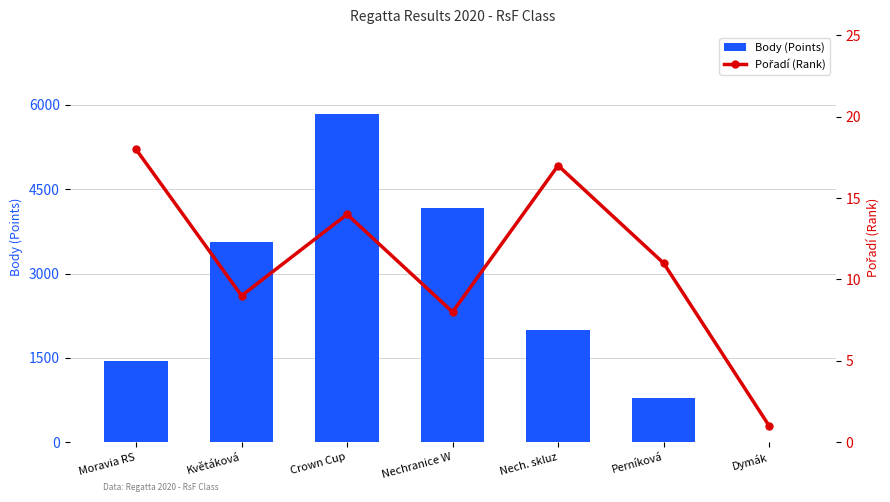

List the series in order of their peak value, highest first.

Body (Points), Pořadí (Rank)